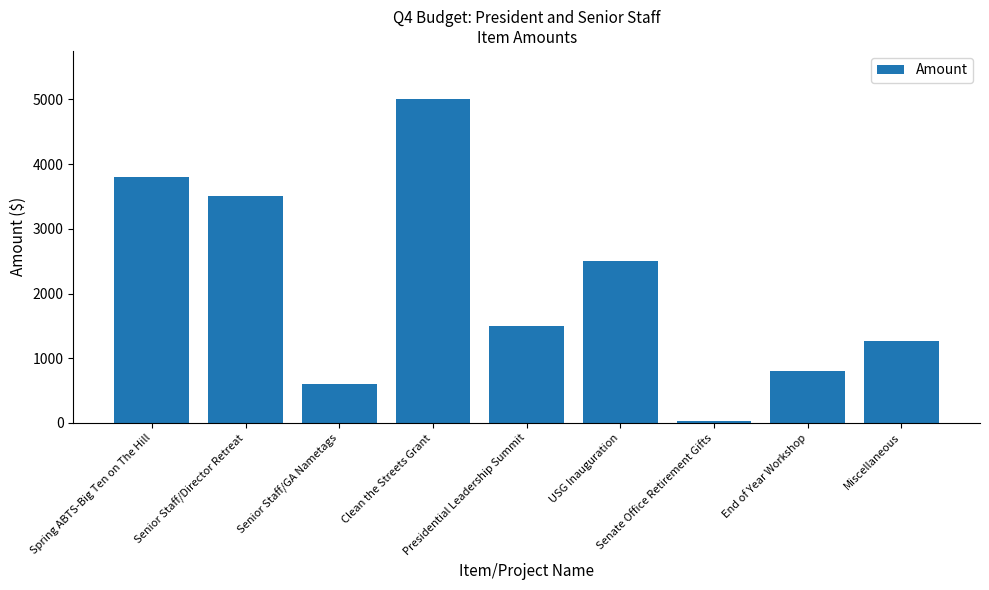

What is the change in value from Spring ABTS-Big Ten on The Hill to End of Year Workshop?

-3000.0